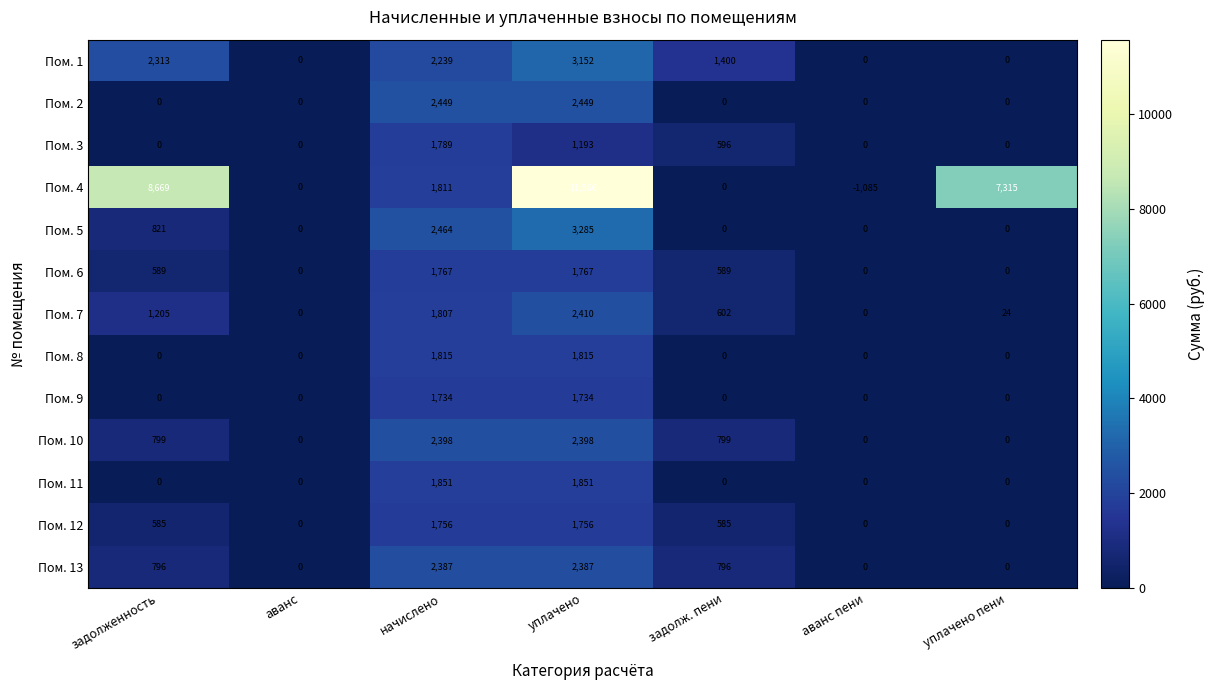

Read the Пом. 4 value at аванс пени, to the nearest 50.

-1100